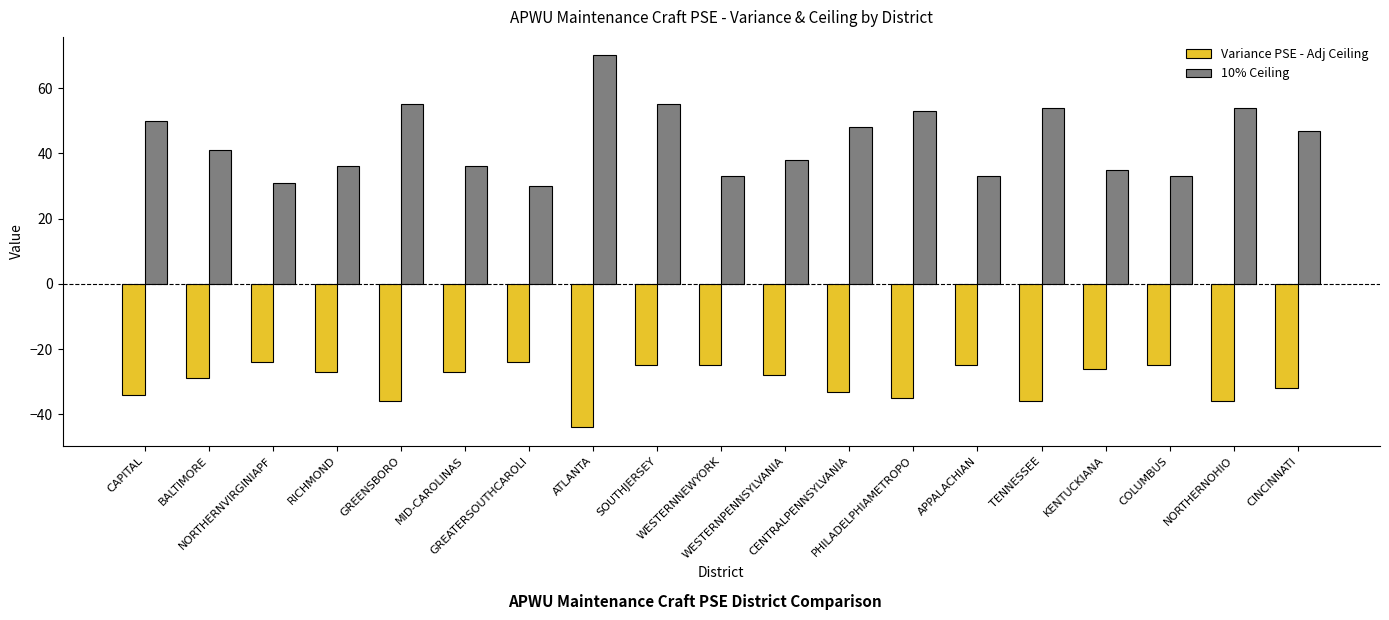

Reading left to right, what are all the values shown in this chart?

Variance PSE - Adj Ceiling: -34	-29	-24	-27	-36	-27	-24	-44	-25	-25	-28	-33	-35	-25	-36	-26	-25	-36	-32
10% Ceiling: 50	41	31	36	55	36	30	70	55	33	38	48	53	33	54	35	33	54	47